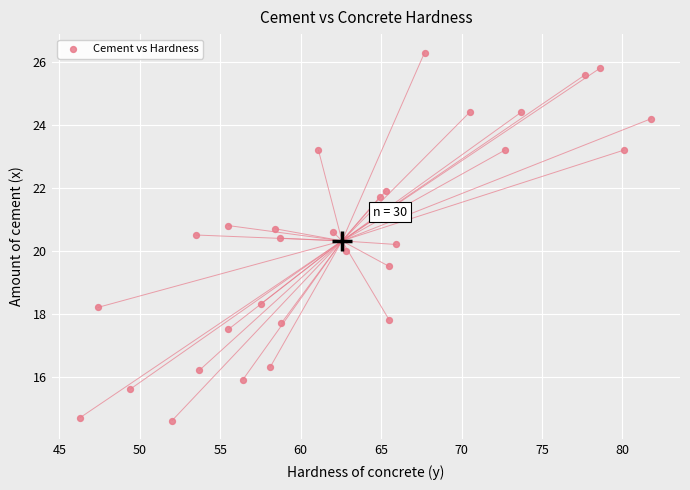

What is the range of X values (max minus min)?

35.5